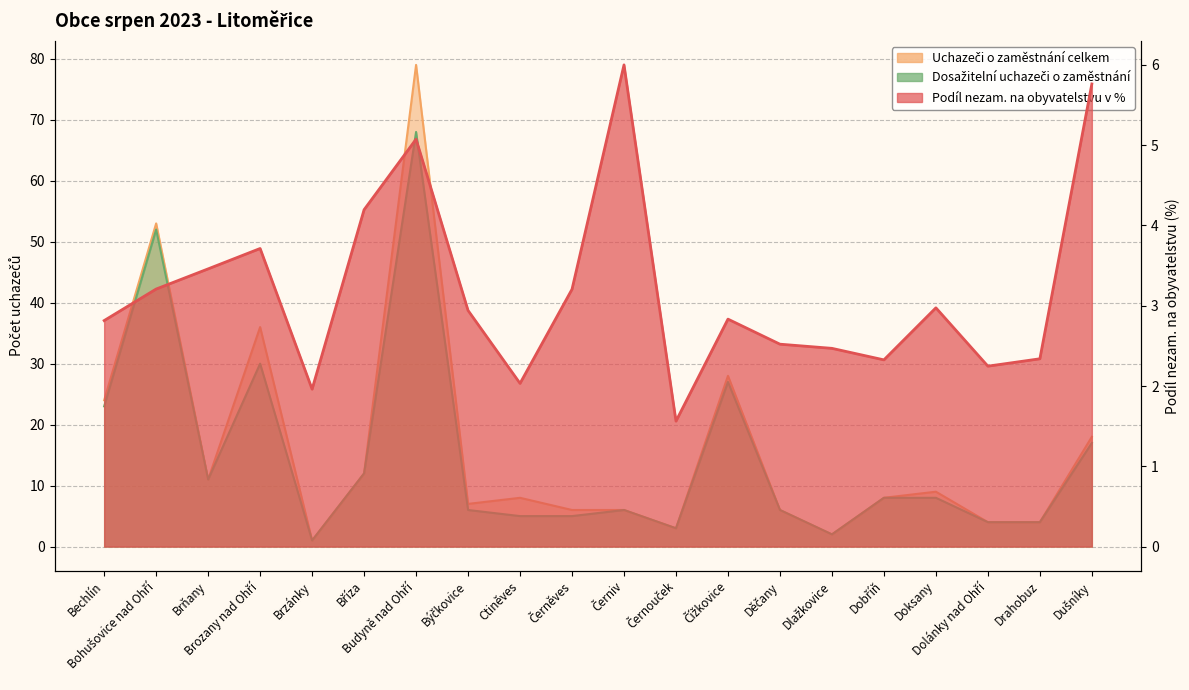

Between Brňany and Děčany, which series saw the biggest shift?

Uchazeči o zaměstnání celkem